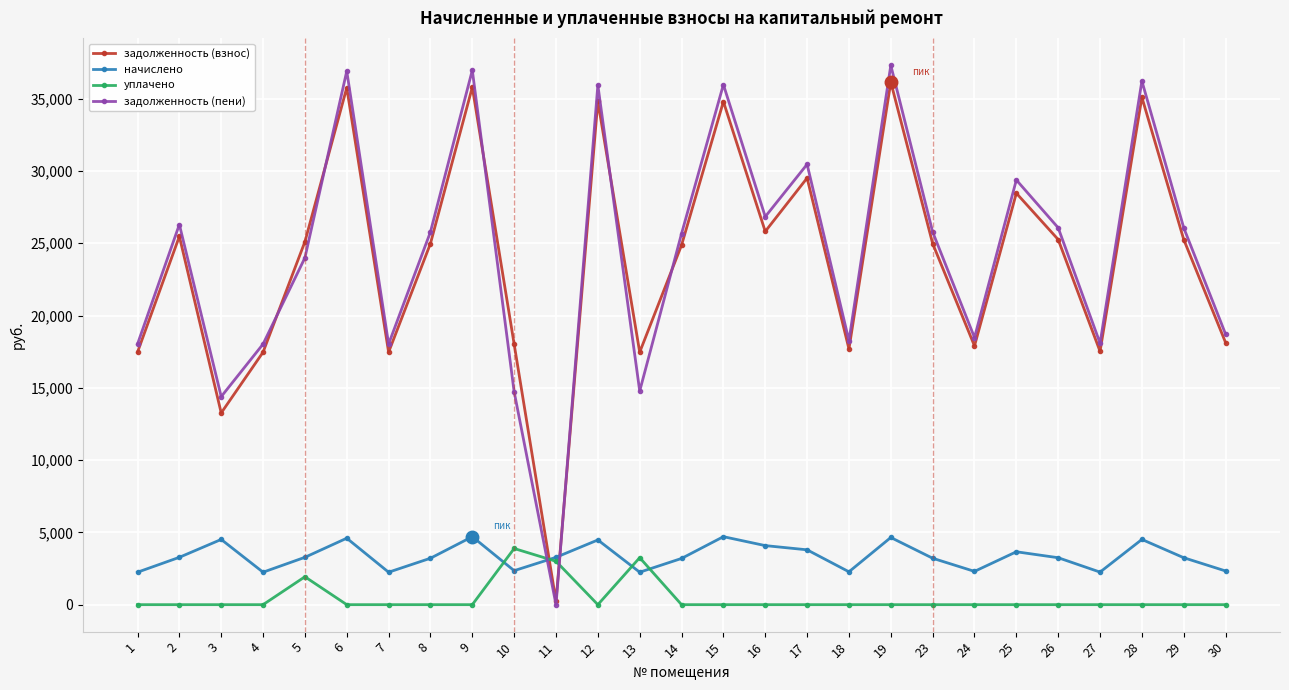

True or false: уплачено has more than 2 points higher than both neighbors.

True